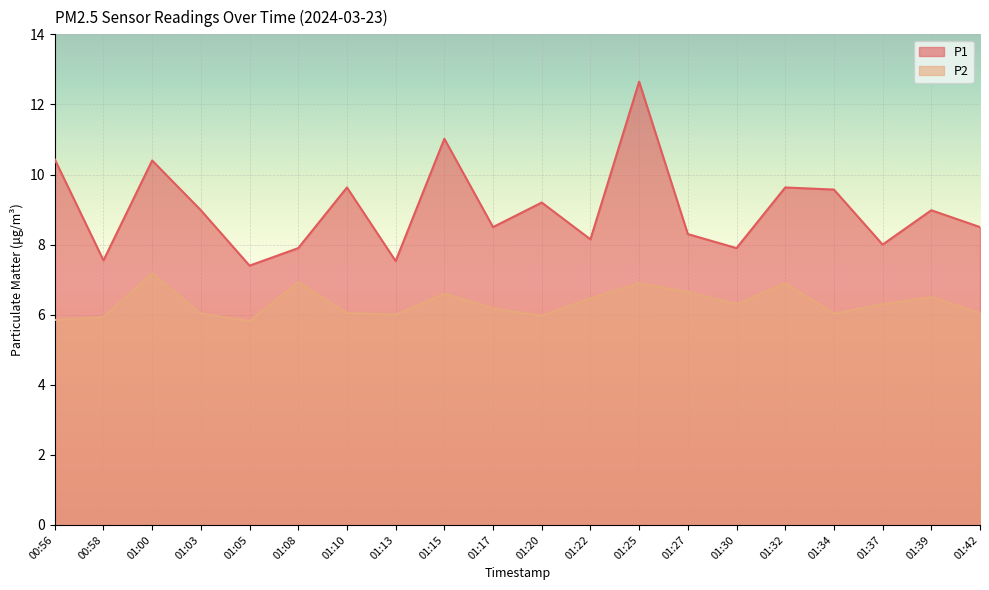

What is the sum of all P1 values?

180.2